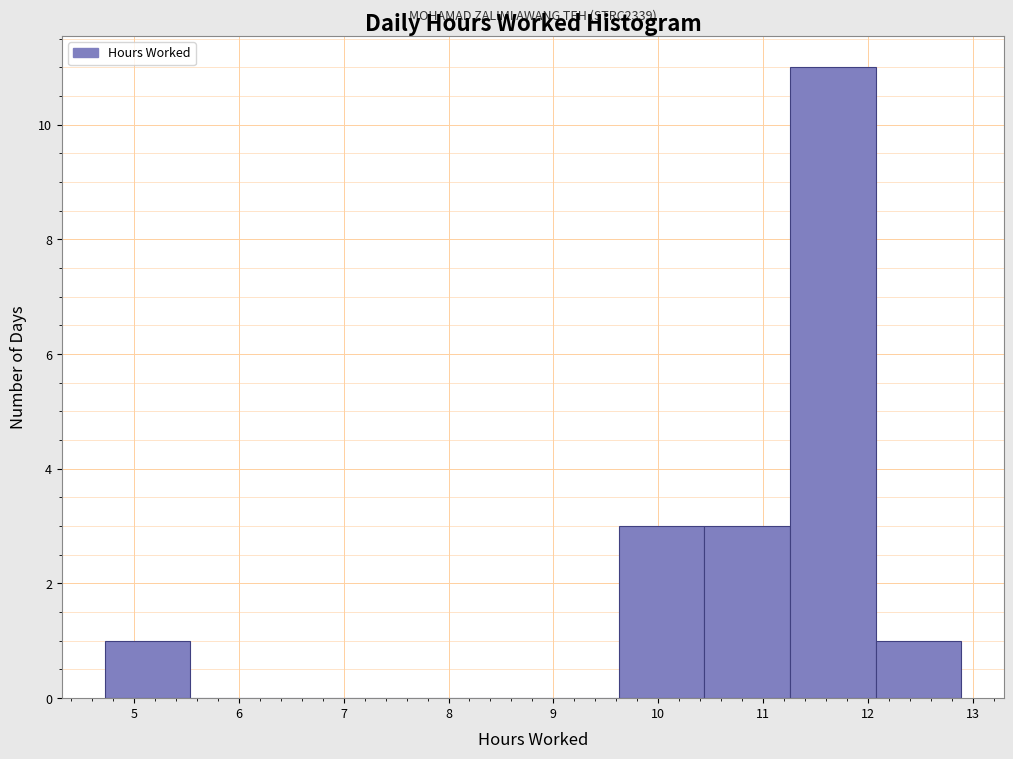

Which range on the x-axis has the tallest bar?

11.3 to 12.1